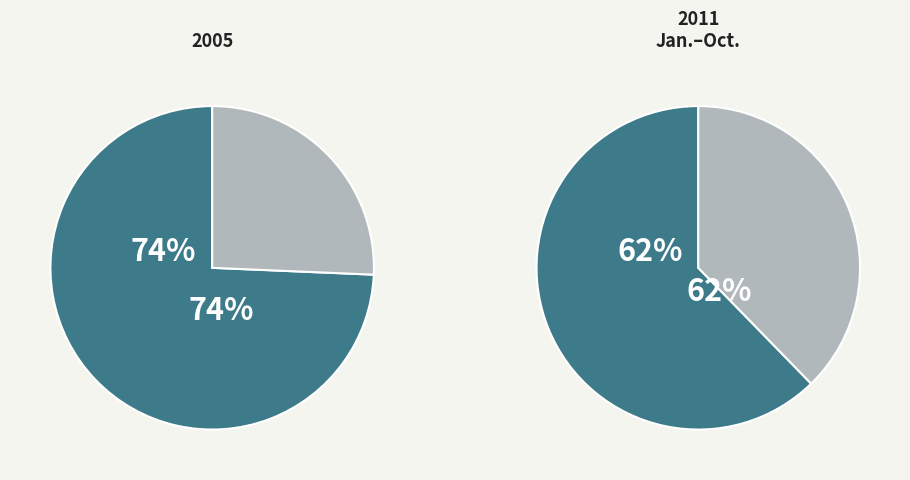

Does any single category account for the majority?

Yes